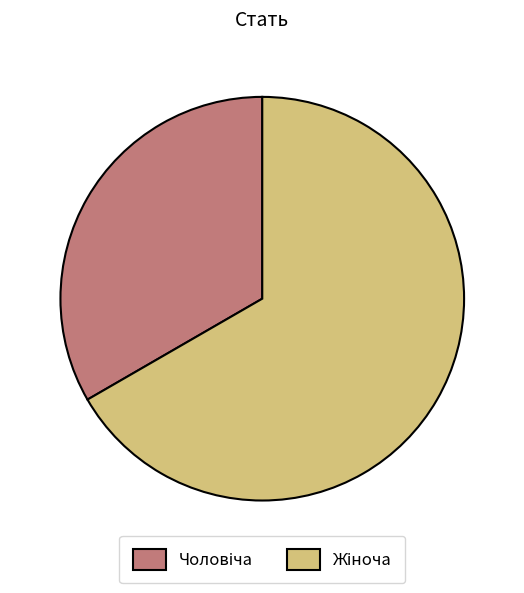

Is there any slice that represents more than half of the pie?

Yes